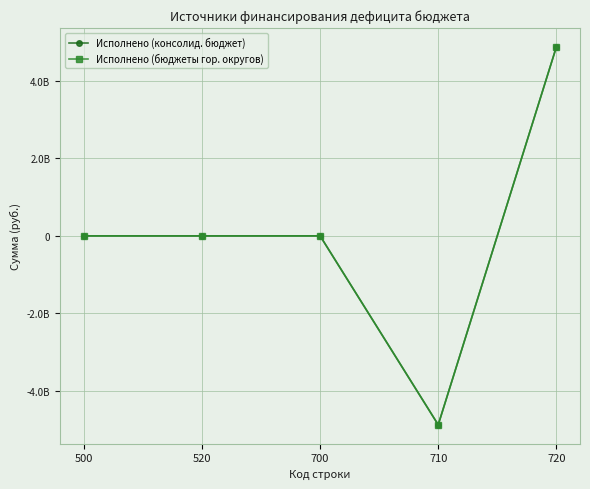

Does the chart have visible grid lines?

Yes